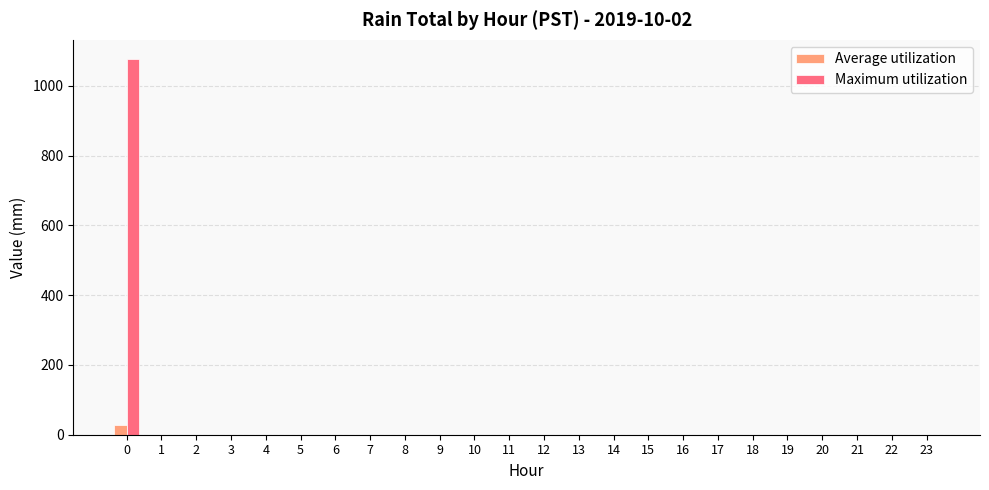

Which series has the largest total across all categories?

Maximum utilization